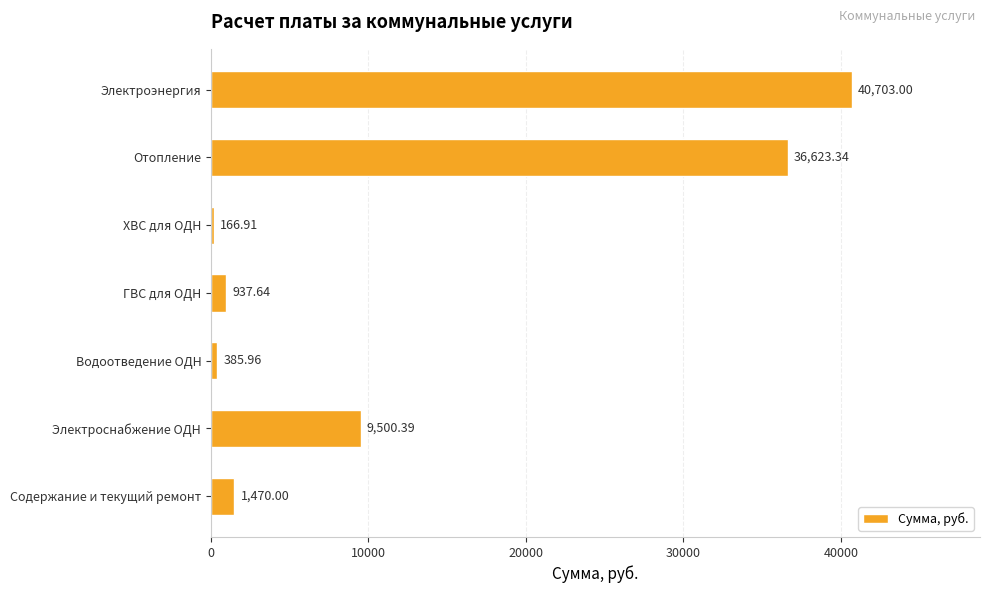

What is the label of the 6th bar from the bottom?

Отопление